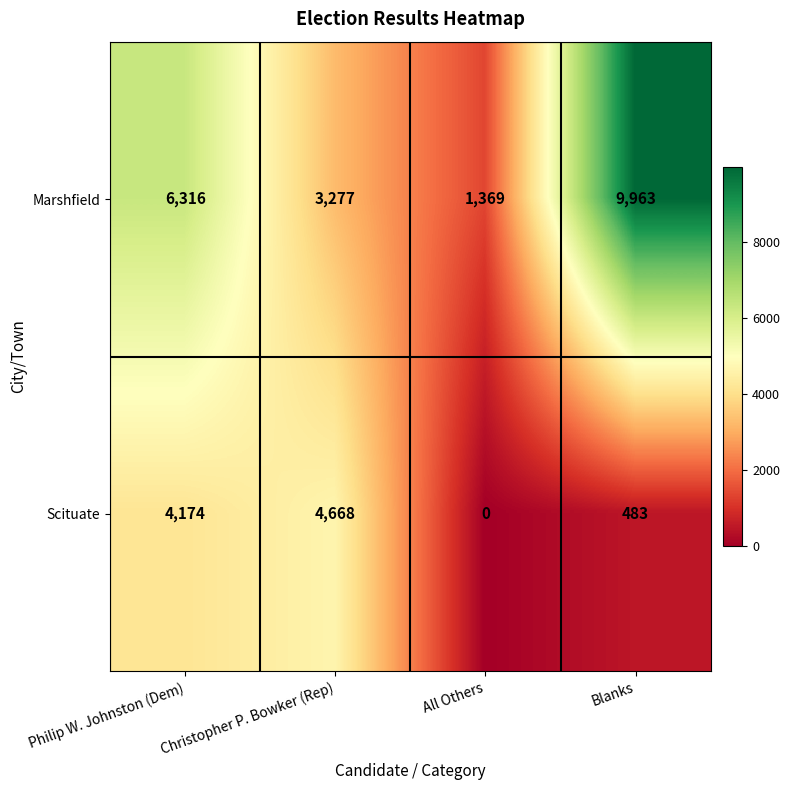

What is the difference between the maximum and minimum values in the Scituate series?

4668